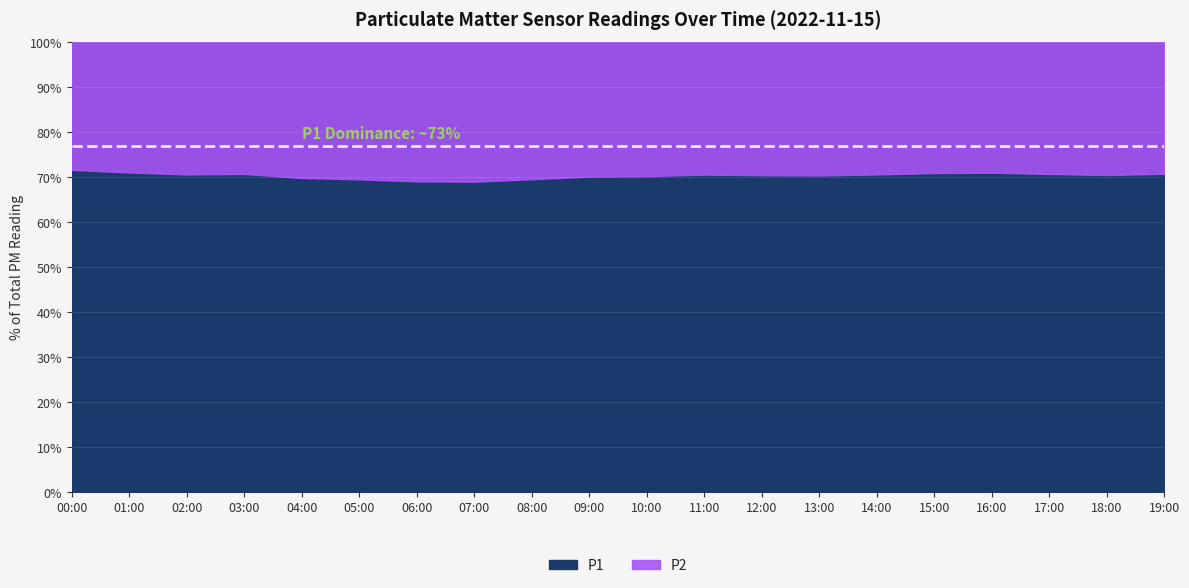

What position from the right is 10:00?

10